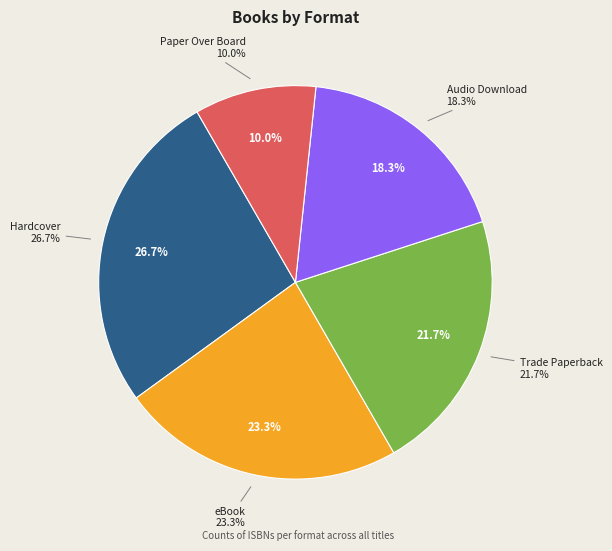

To the nearest percent, what is the difference between the Audio Download and Trade Paperback slice percentages?

3%